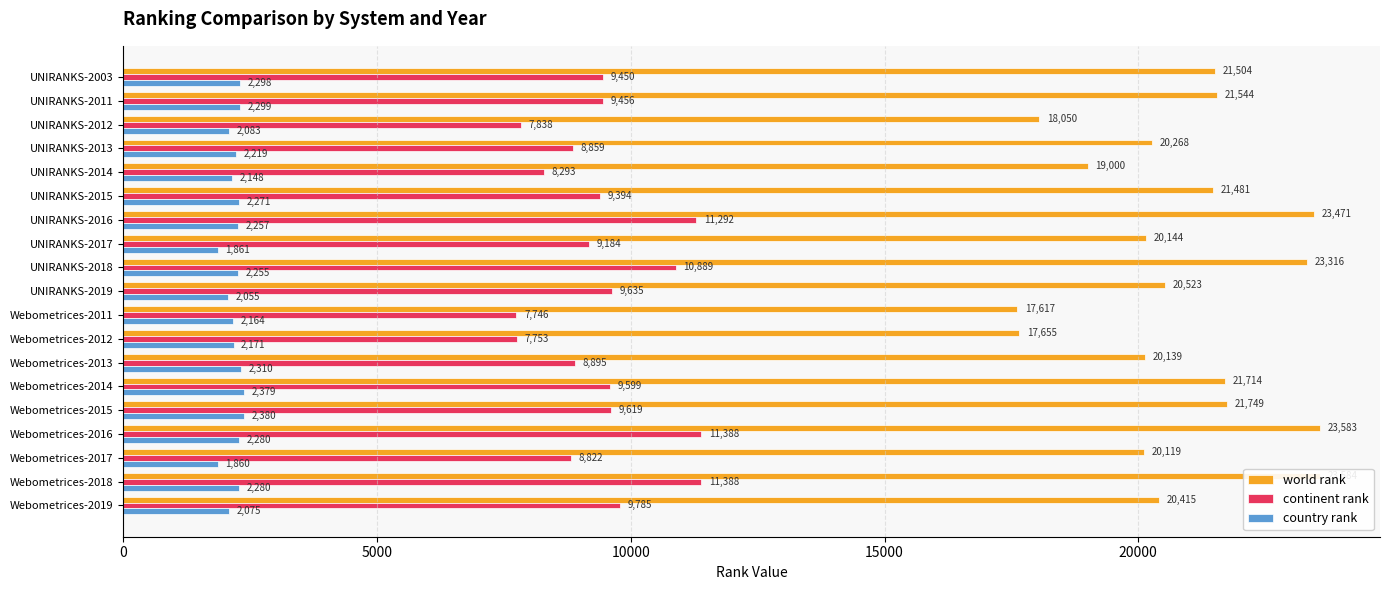

The world rank series shows 19000 at UNIRANKS-2014. True or false?

True